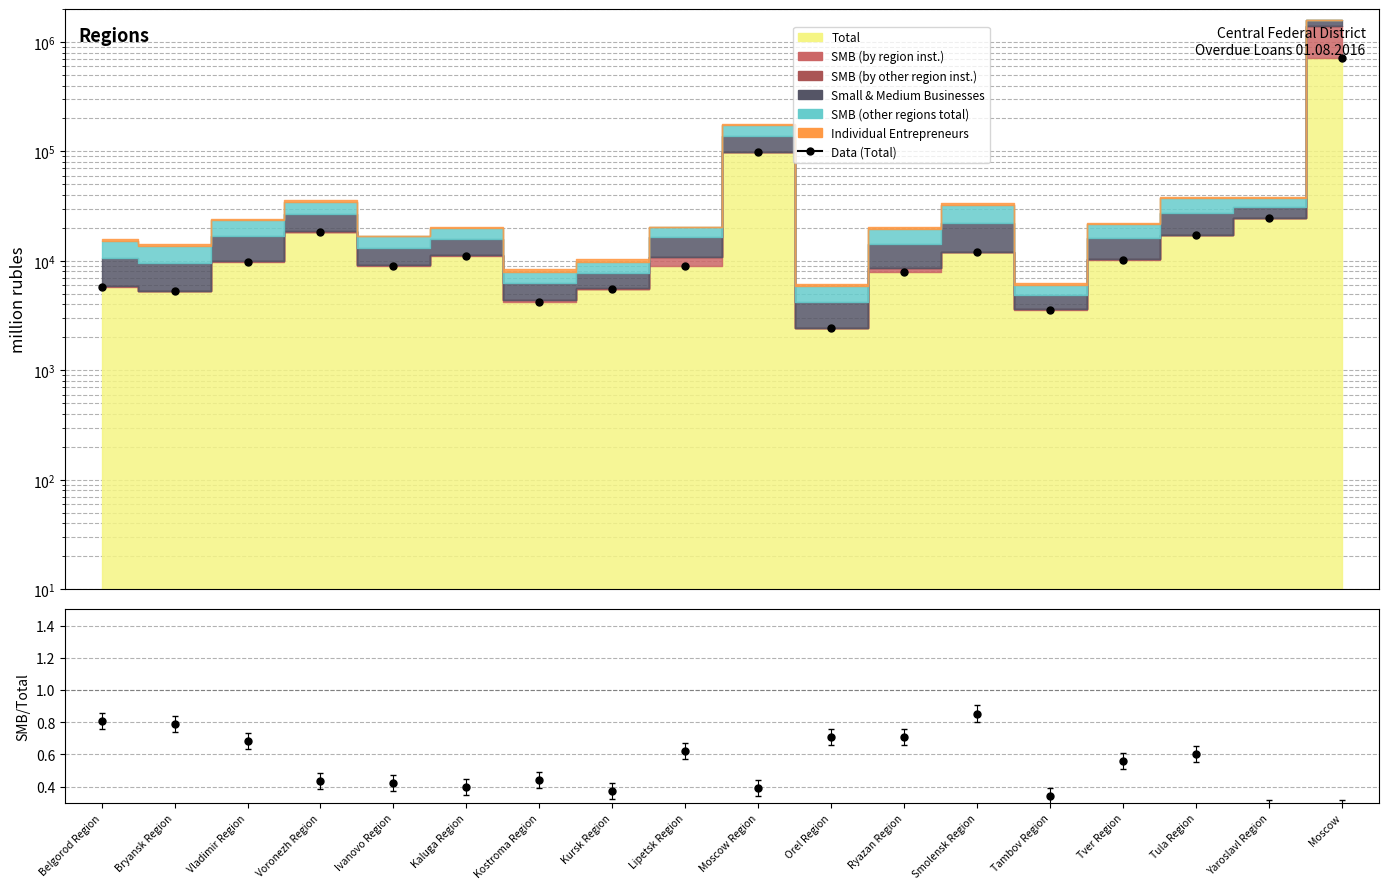

What is the label of the 12th point from the left?

Ryazan Region